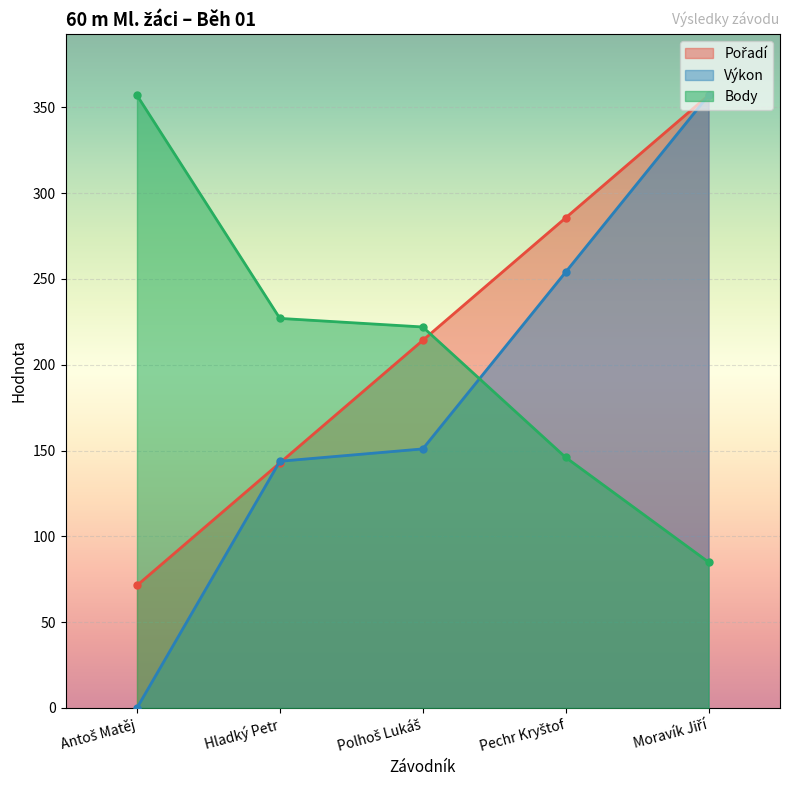

True or false: Výkon has more than 1 points higher than both neighbors.

False